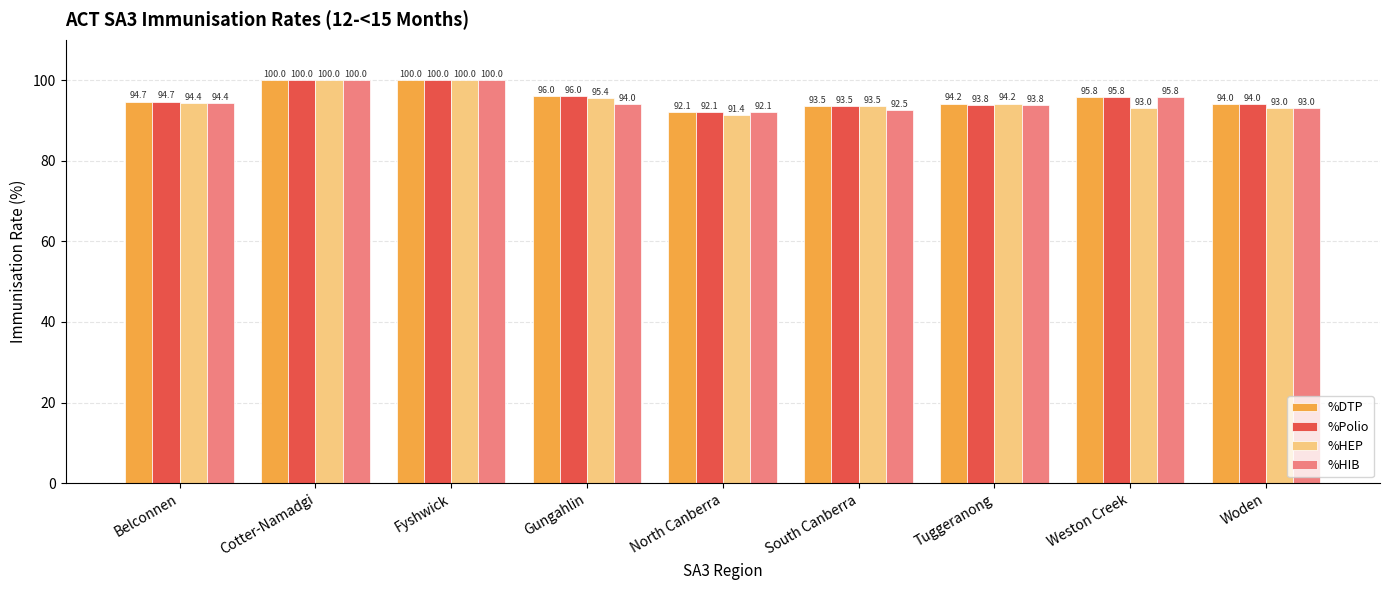

What is the maximum value shown in the chart?

100.0